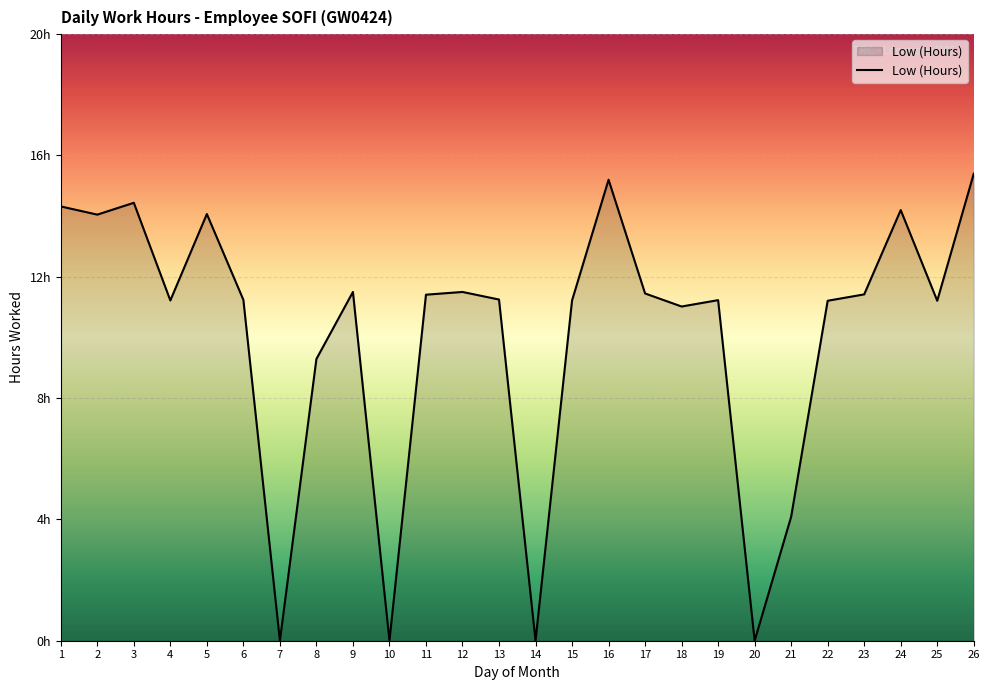

At which label is the value closest to 7?

8